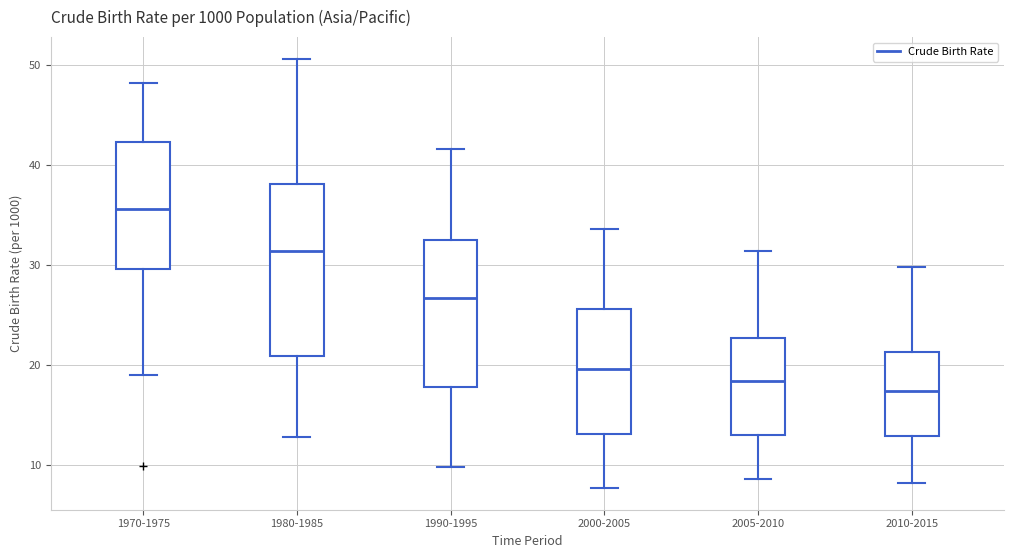

Reading left to right, read every box against the y-axis: the position of its median line, the range the box covers, and the ends of its whiskers. The values are not printed on the chart, so give them approximately, as read against the axis.

1970-1975: median 36, box 30 to 42, whiskers 19 to 48
1980-1985: median 31, box 21 to 38, whiskers 13 to 51
1990-1995: median 27, box 18 to 32, whiskers 10 to 42
2000-2005: median 20, box 13 to 26, whiskers 8 to 34
2005-2010: median 18, box 13 to 23, whiskers 9 to 31
2010-2015: median 17, box 13 to 21, whiskers 8 to 30